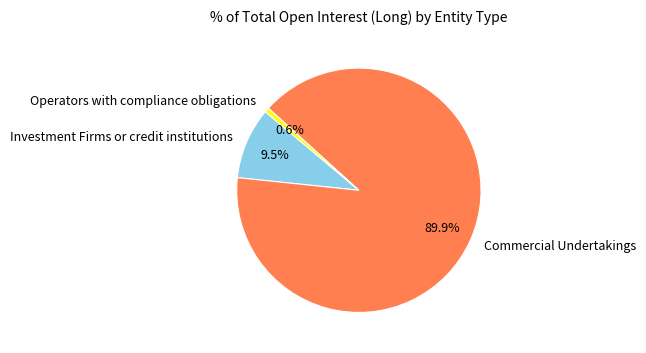

The Commercial Undertakings slice represents 90% of the pie. True or false?

True